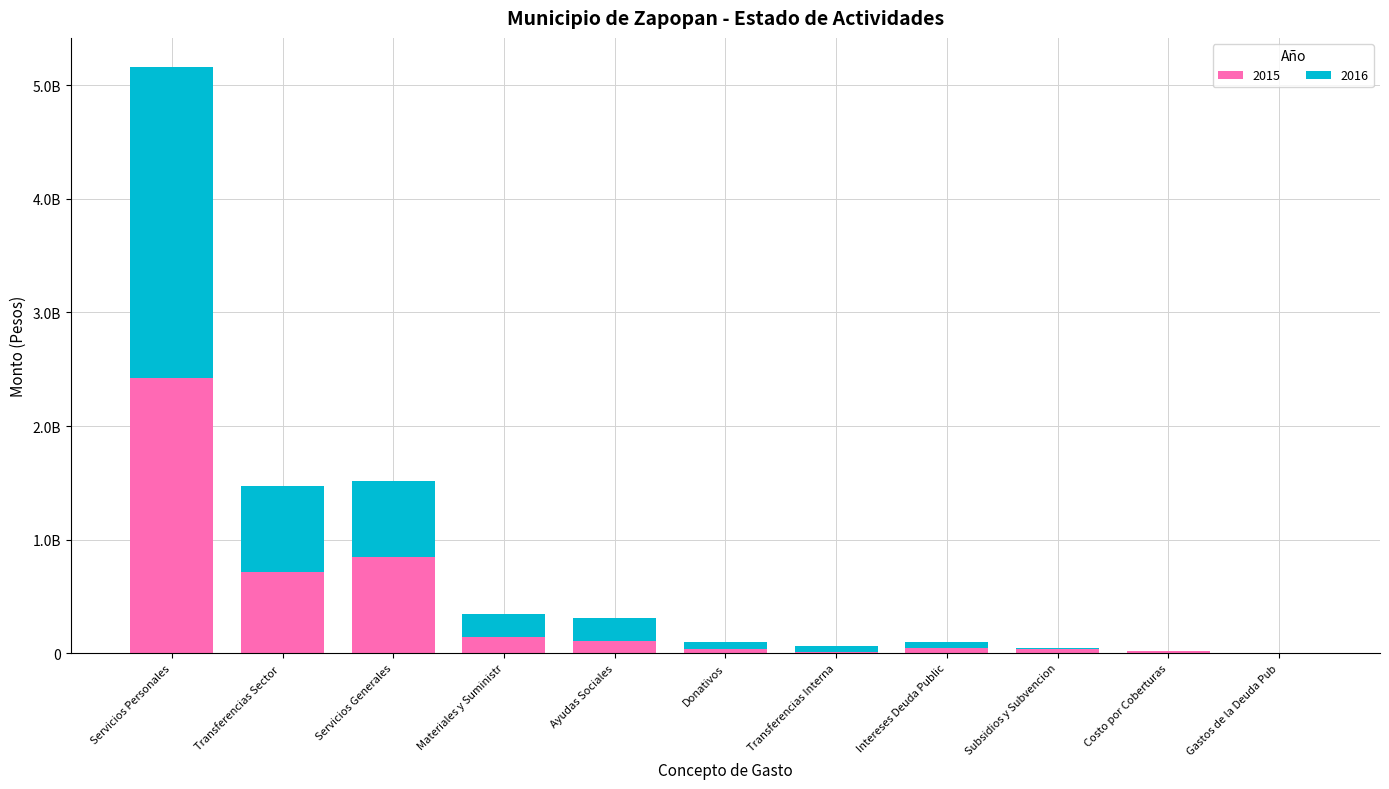

What are all the series names shown in the legend?

2015, 2016